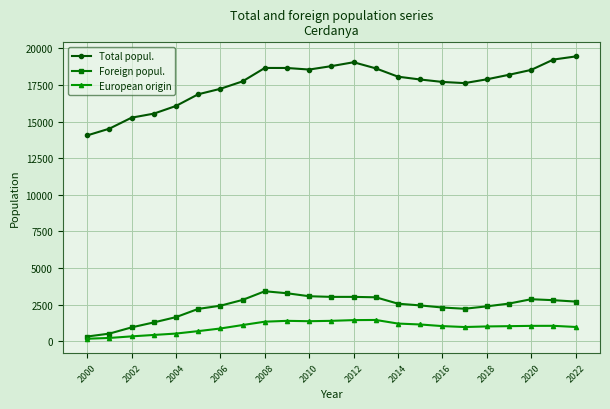

Which series has the largest range (max minus min)?

Total popul.